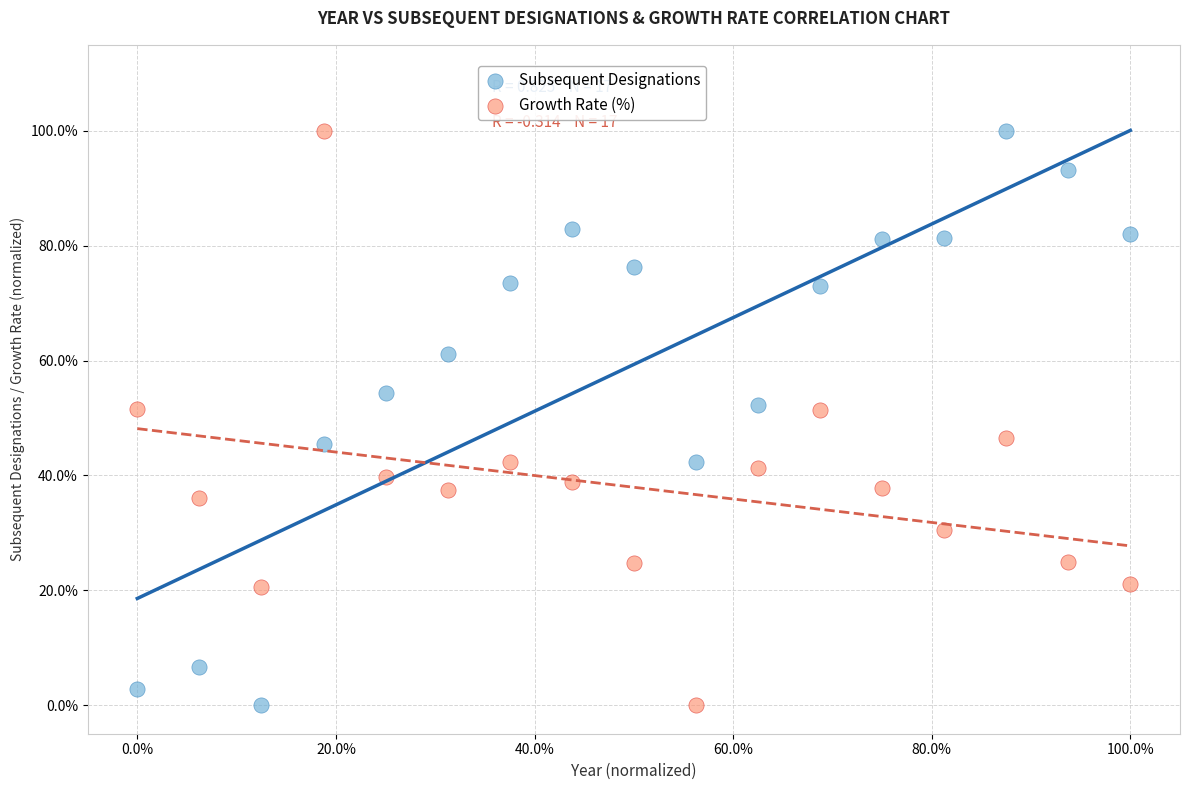

What are all the series names shown in the legend?

Subsequent Designations, Growth Rate (%)